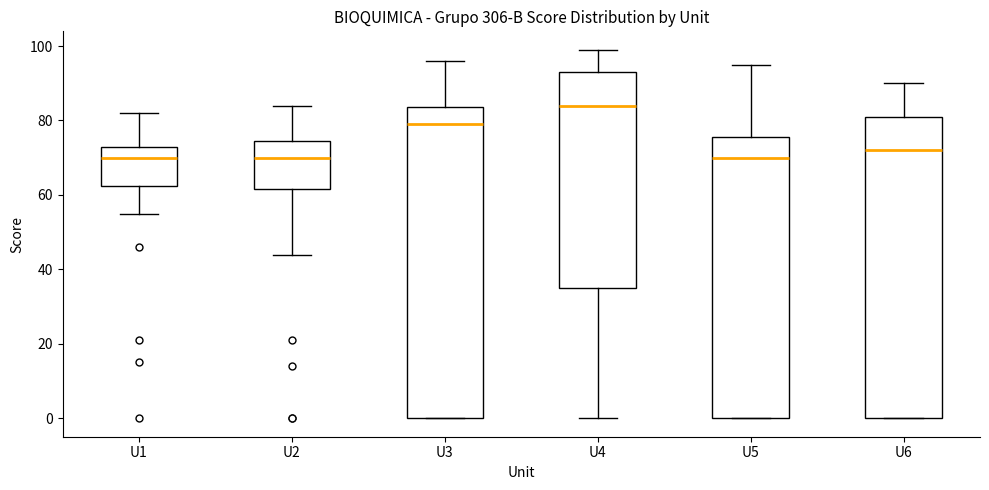

Where does the upper whisker of the box for U6 end on the y-axis? The values are not printed on the chart, so give them approximately, as read against the axis.

90